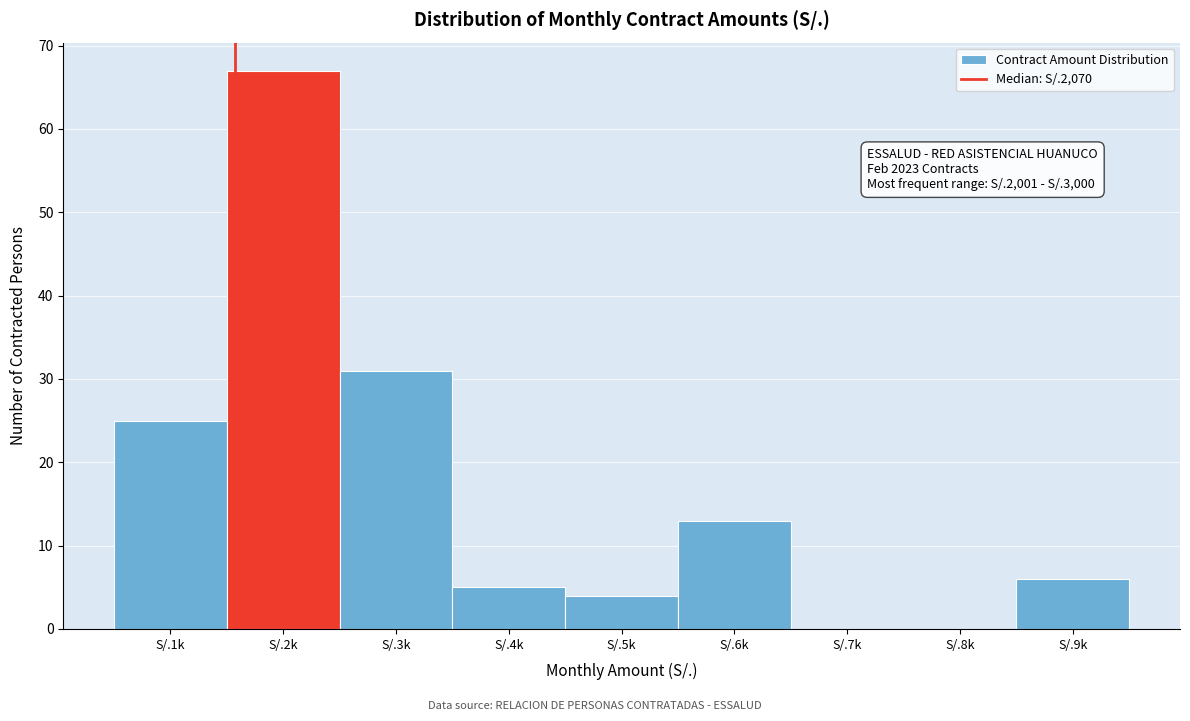

Reading left to right, list all the values displayed in this chart.

S/.1k=25	S/.2k=67	S/.3k=31	S/.4k=5	S/.5k=4	S/.6k=13	S/.7k=0	S/.8k=0	S/.9k=6